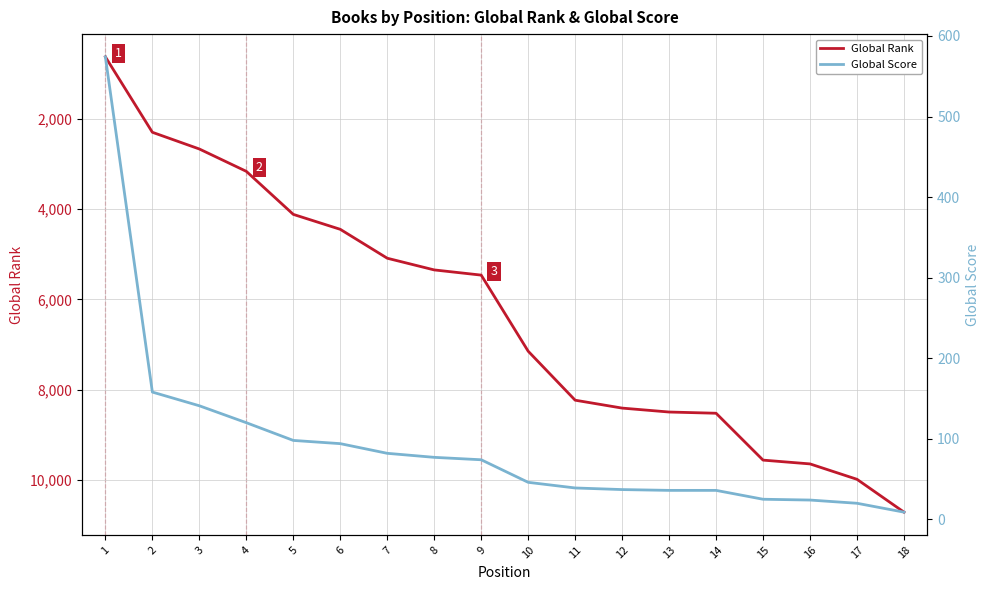

True or false: Global Score and Global Rank cross at least once.

False